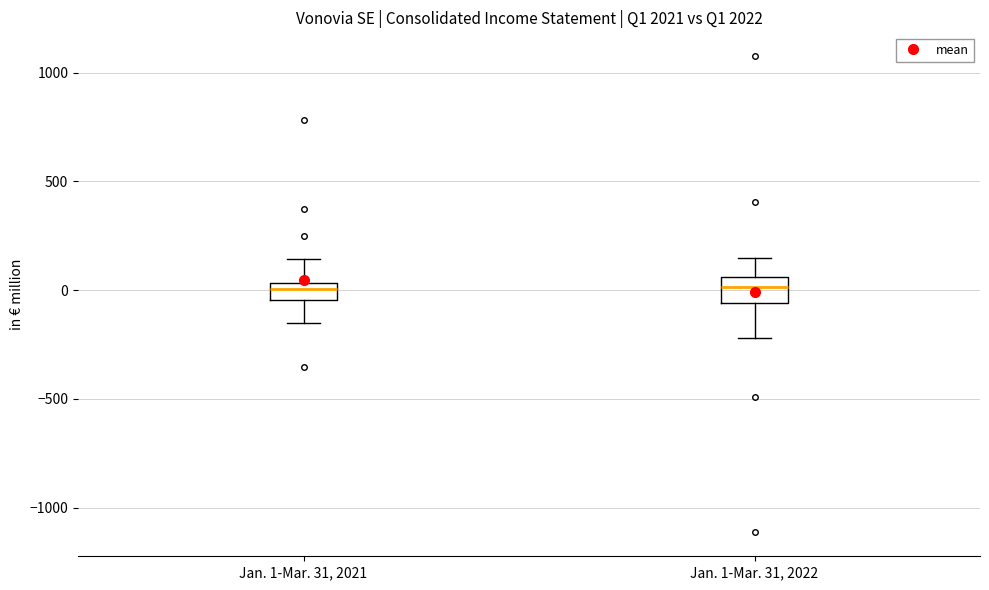

Reading left to right, transcribe this box plot: for each box, give where its median line is, the range the box spans, and where its two whiskers end, as read against the y-axis. The values are not printed on the chart, so give them approximately, as read against the axis.

Jan. 1-Mar. 31, 2021: median 0, box -50 to 50, whiskers -150 to 150
Jan. 1-Mar. 31, 2022: median 0, box -50 to 50, whiskers -200 to 150